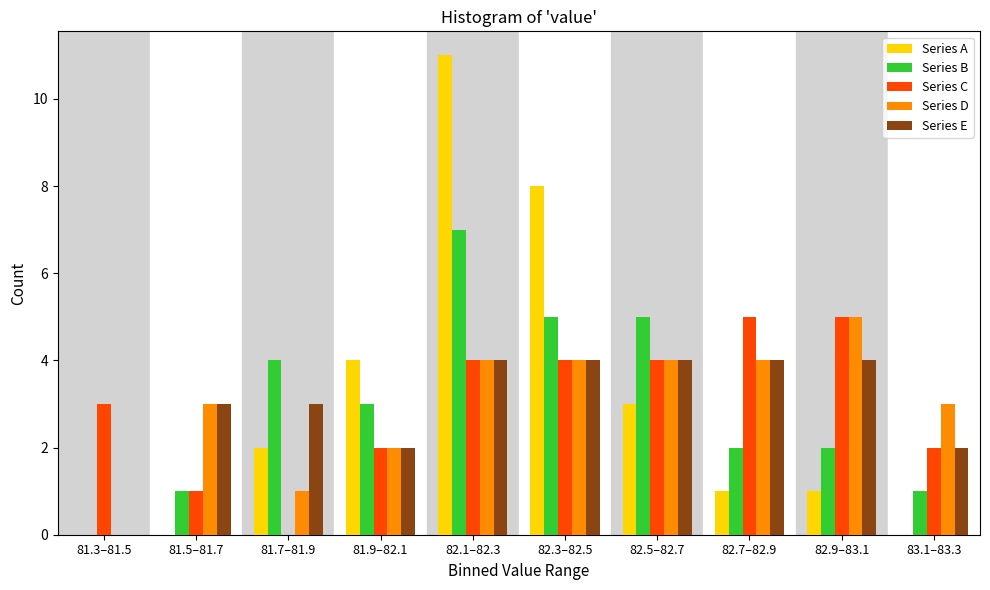

At which label does Series D reach its peak?

82.9–83.1